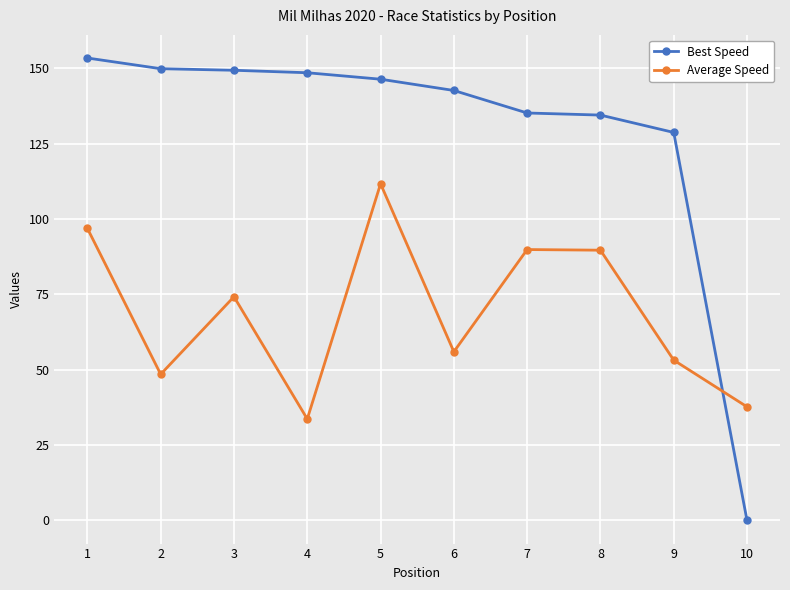

What is the sum of all Best Speed values?

1288.8